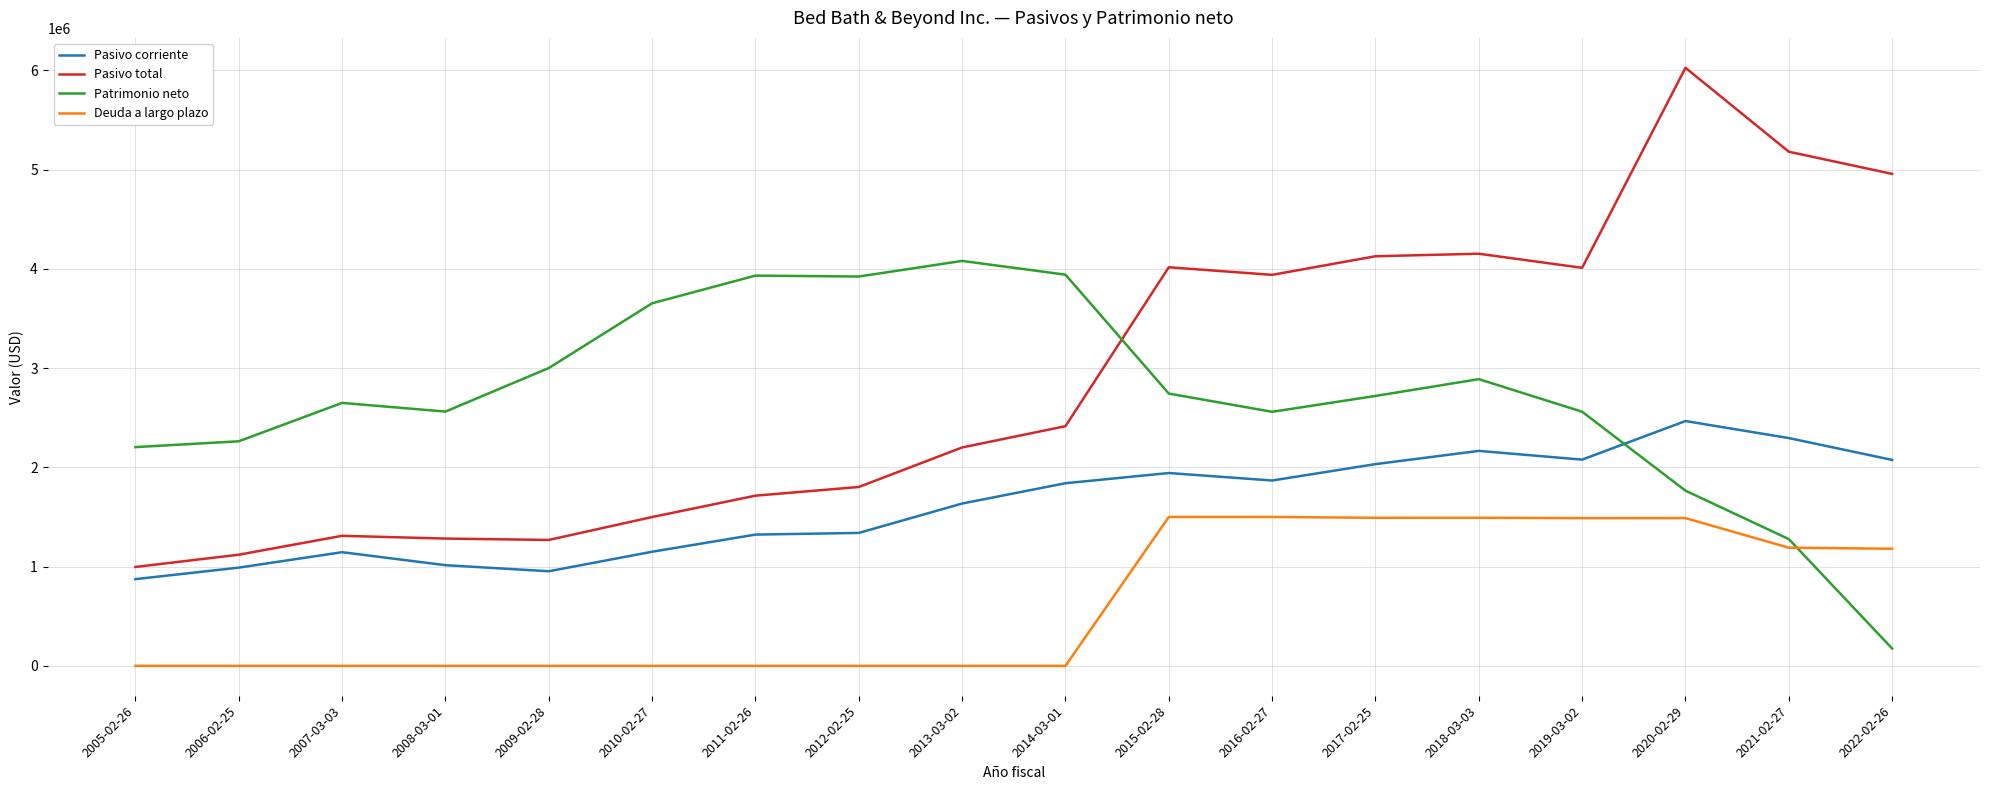

Which series ends up on top after the final intersection of Patrimonio neto and Deuda a largo plazo?

Deuda a largo plazo